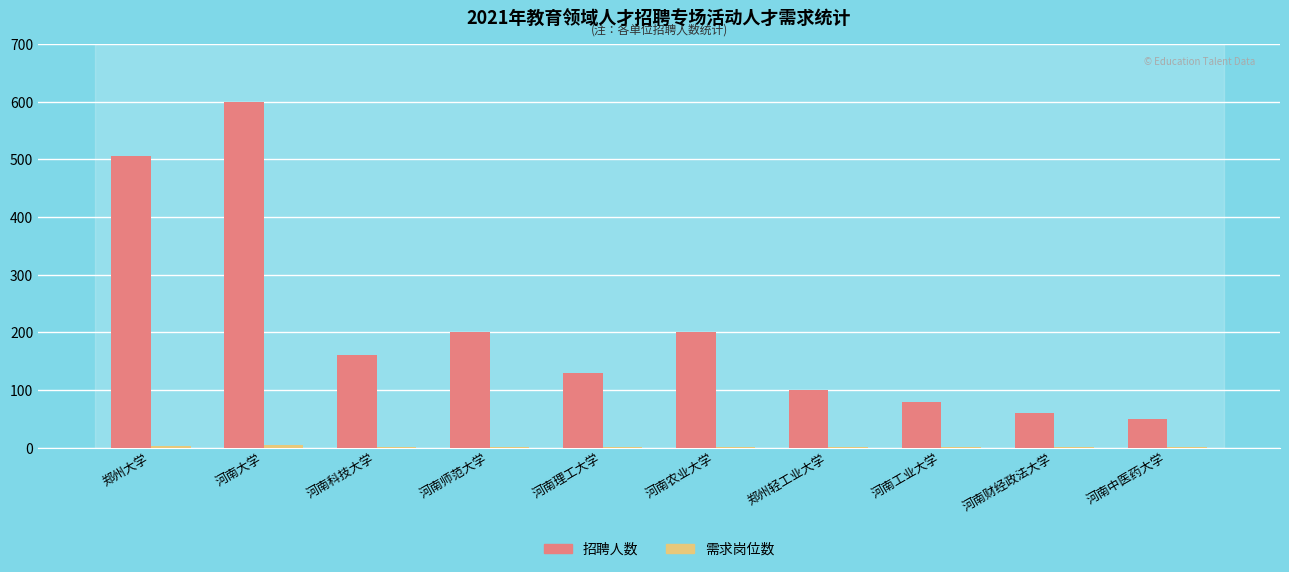

The 招聘人数 series shows 50 at 河南中医药大学. True or false?

True